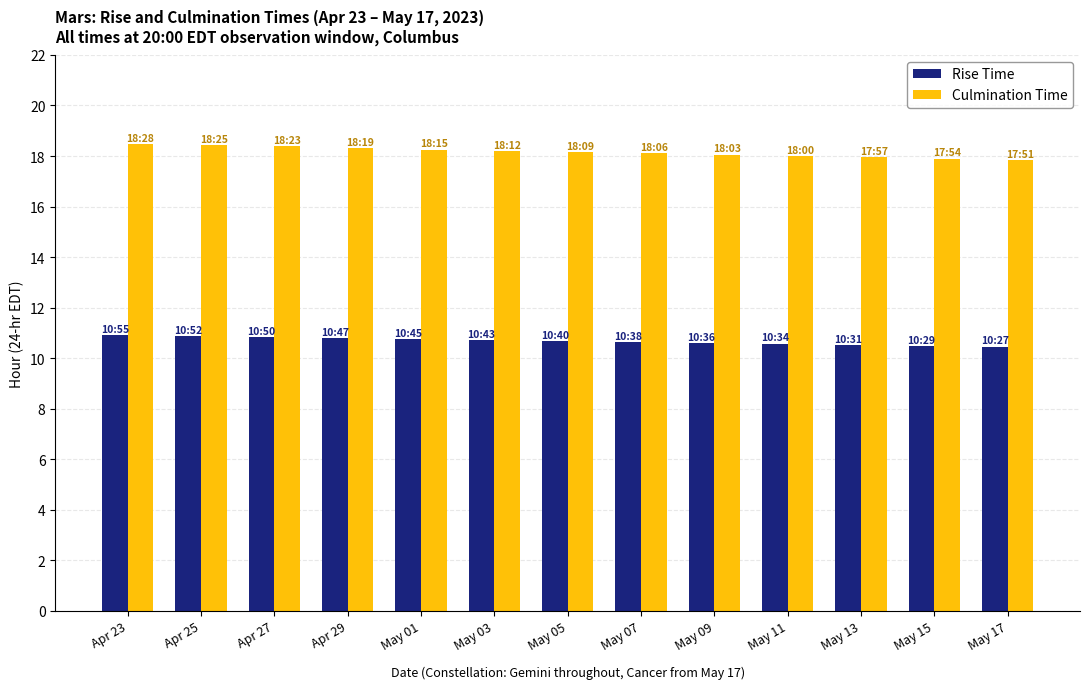

What is the difference between the maximum and minimum values in the Culmination Time series?

0.6